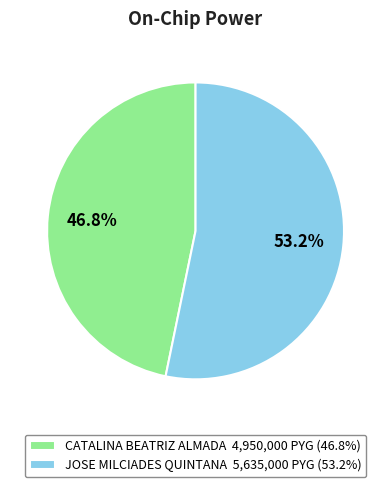

Is JOSE MILCIADES QUINTANA the majority of the pie?

Yes